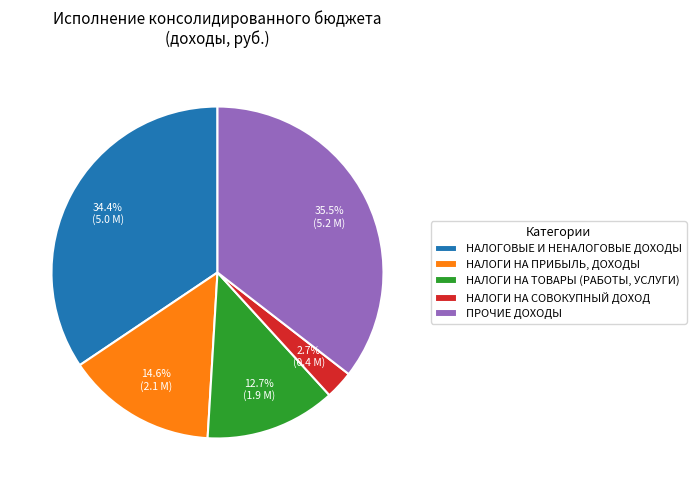

To the nearest percent, what portion does НАЛОГОВЫЕ И НЕНАЛОГОВЫЕ ДОХОДЫ represent?

34%